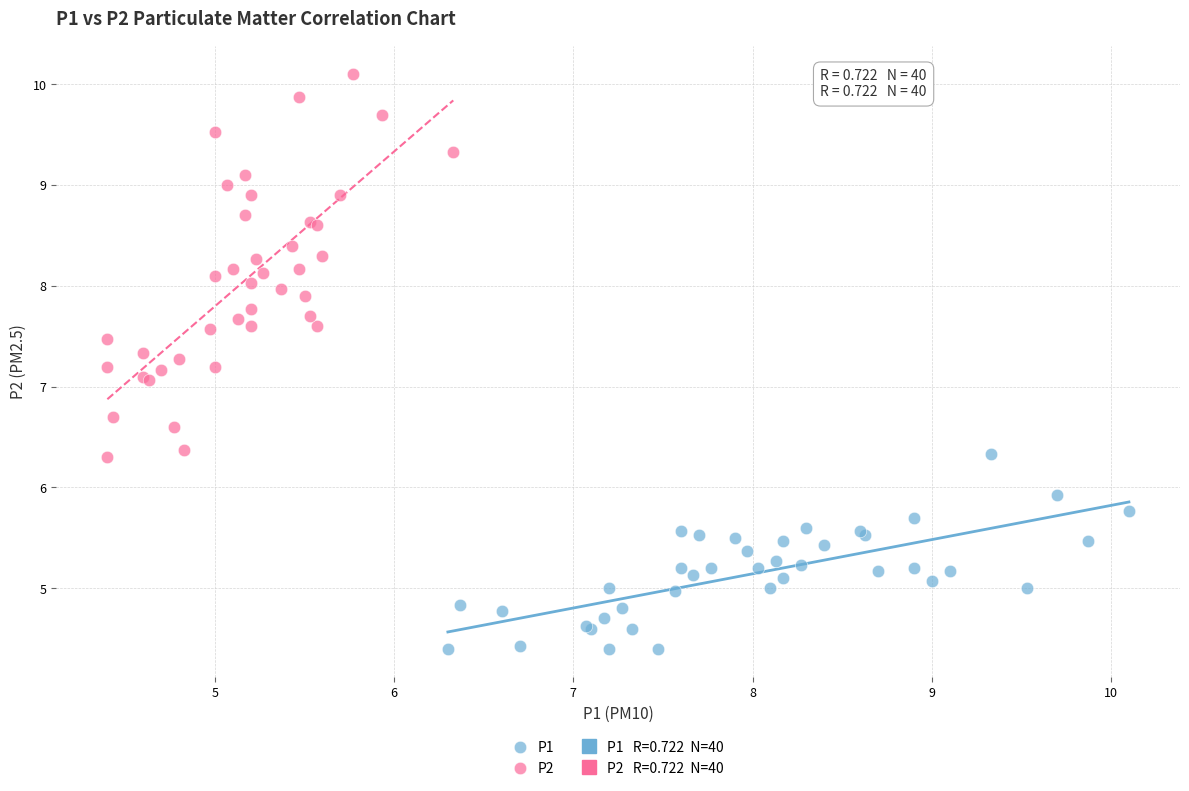

Which series has the largest Y range (max minus min)?

P2